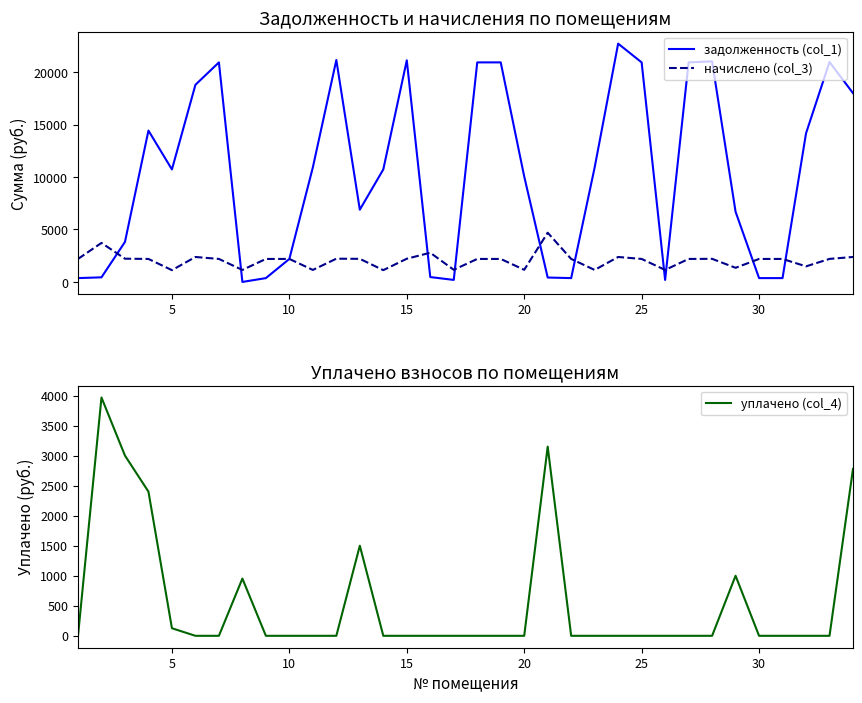

Between 15 and 19, which series saw the biggest shift?

задолженность (col_1)